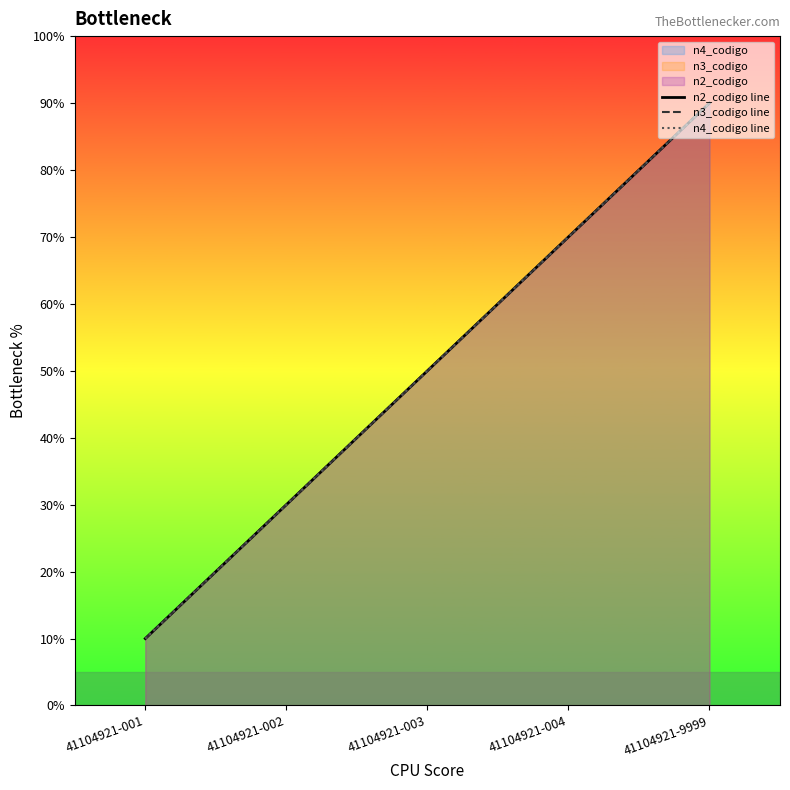

Count the number of data series in this chart.

3